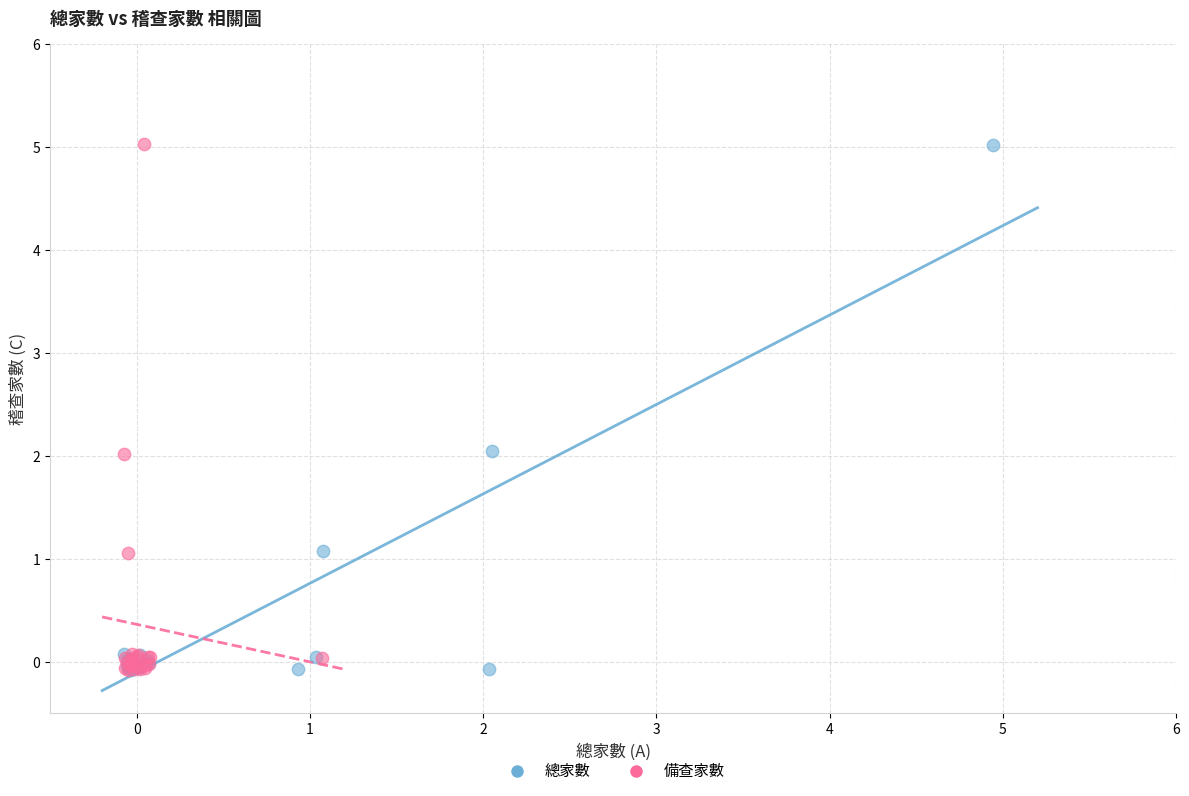

Which series has the widest spread of Y values?

備查家數